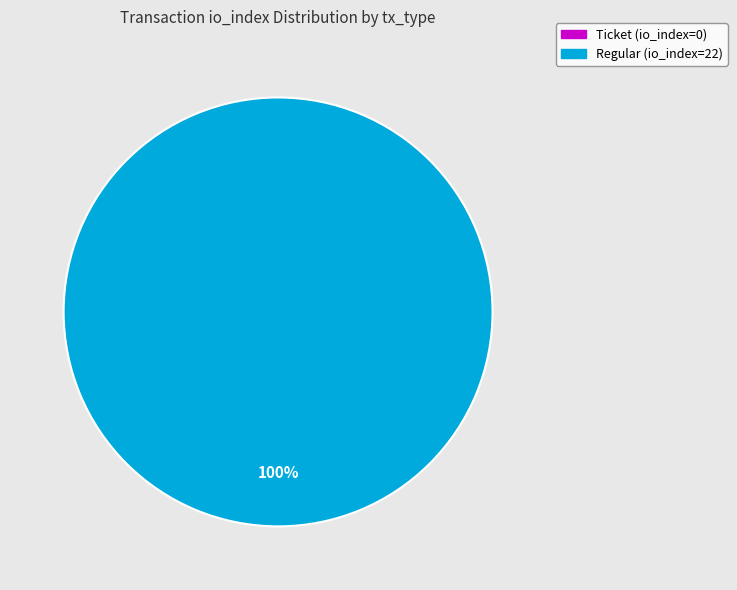

What percentage is NOT represented by Ticket (io_index=0)?

100.0%